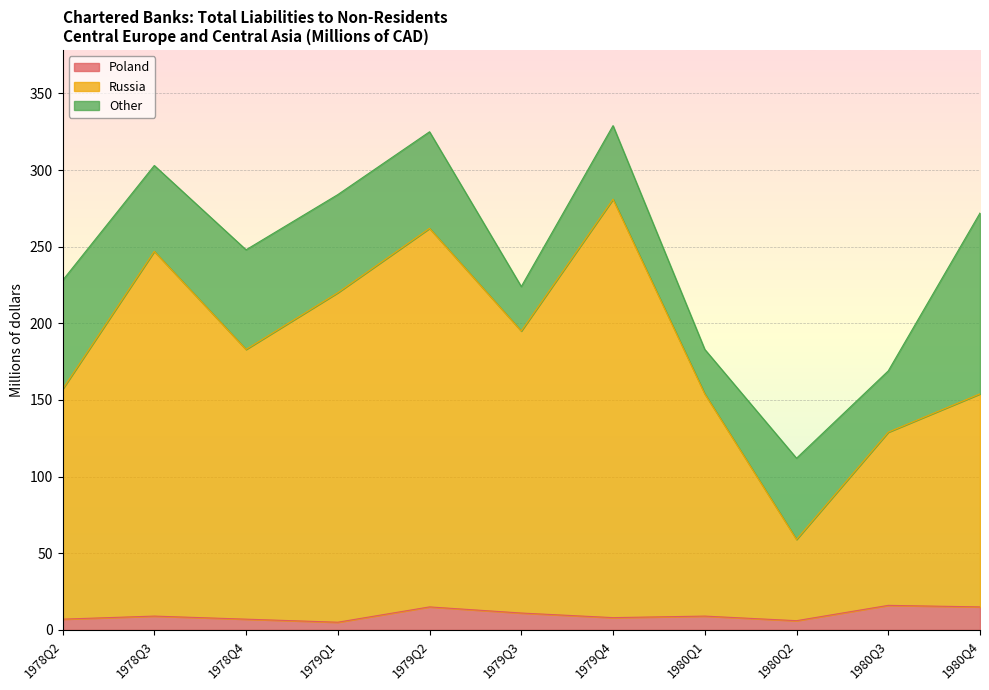

True or false: Russia and Poland cross at least once.

False